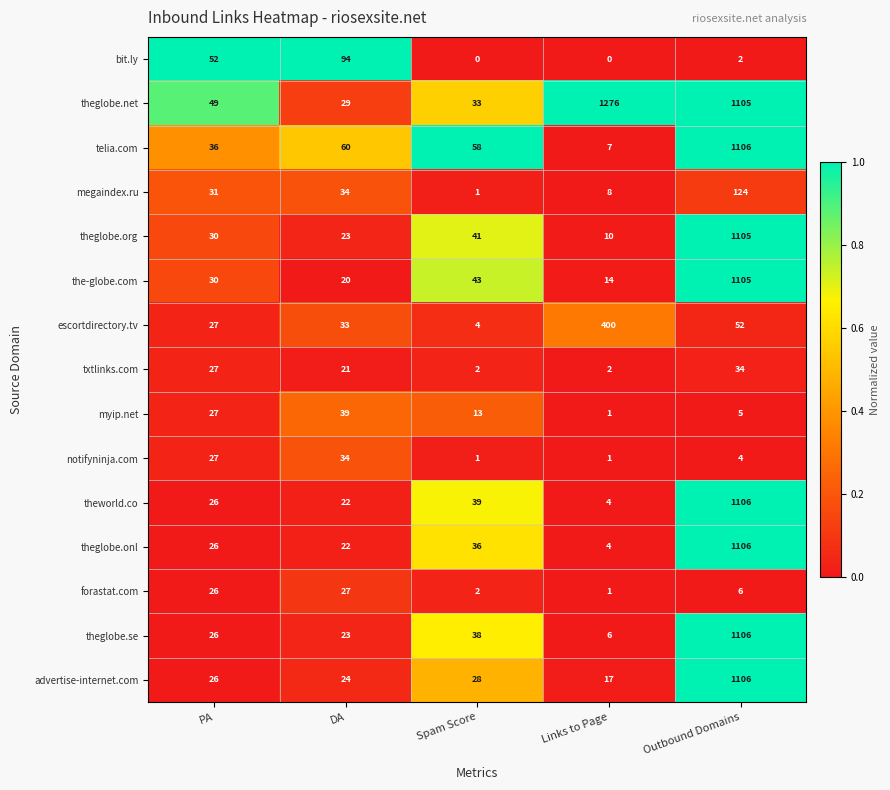

List the labels in order of theworld.co value, largest first.

Outbound Domains, Spam Score, PA, DA, Links to Page